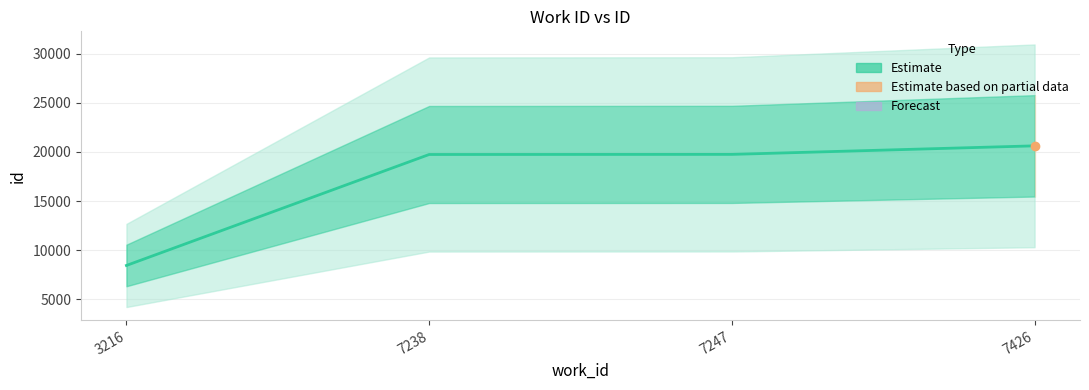

How many distinct data groups are displayed?

1